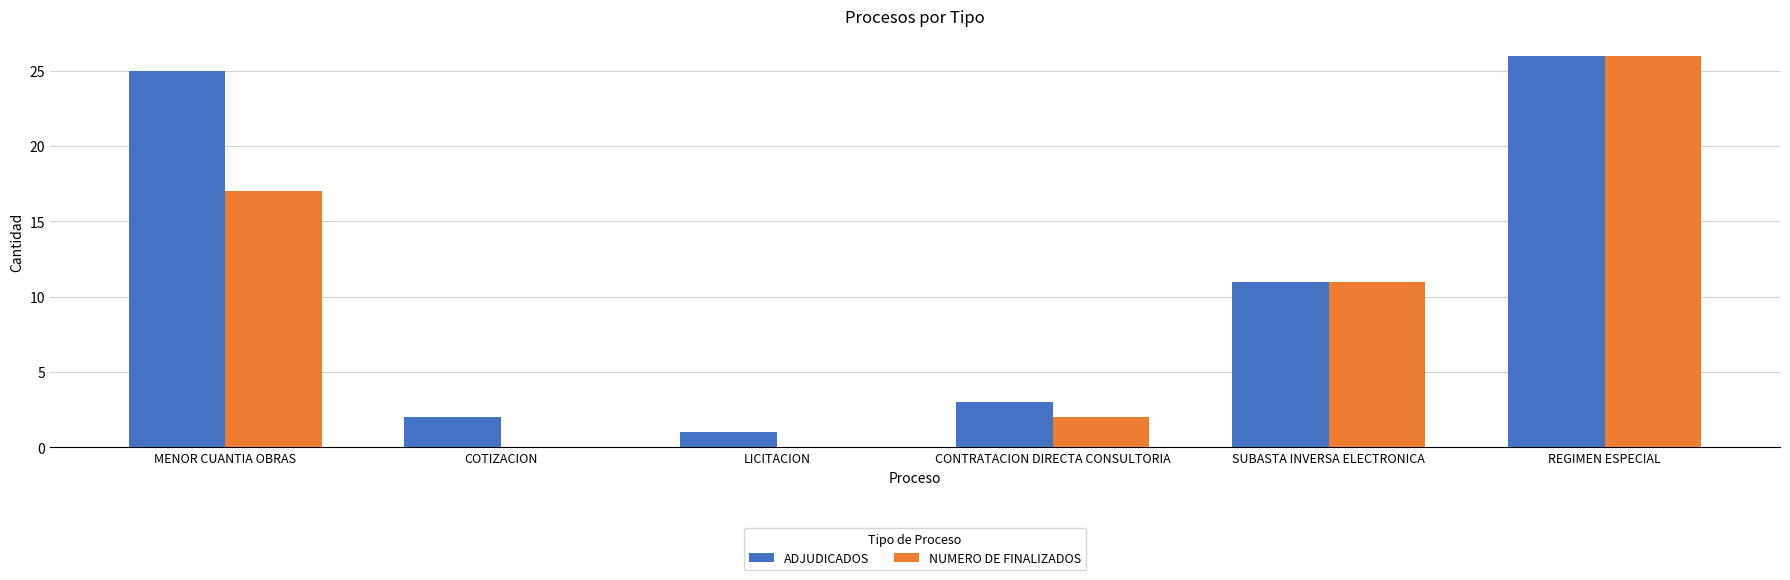

What value does the ADJUDICADOS series have at CONTRATACION DIRECTA CONSULTORIA?

3